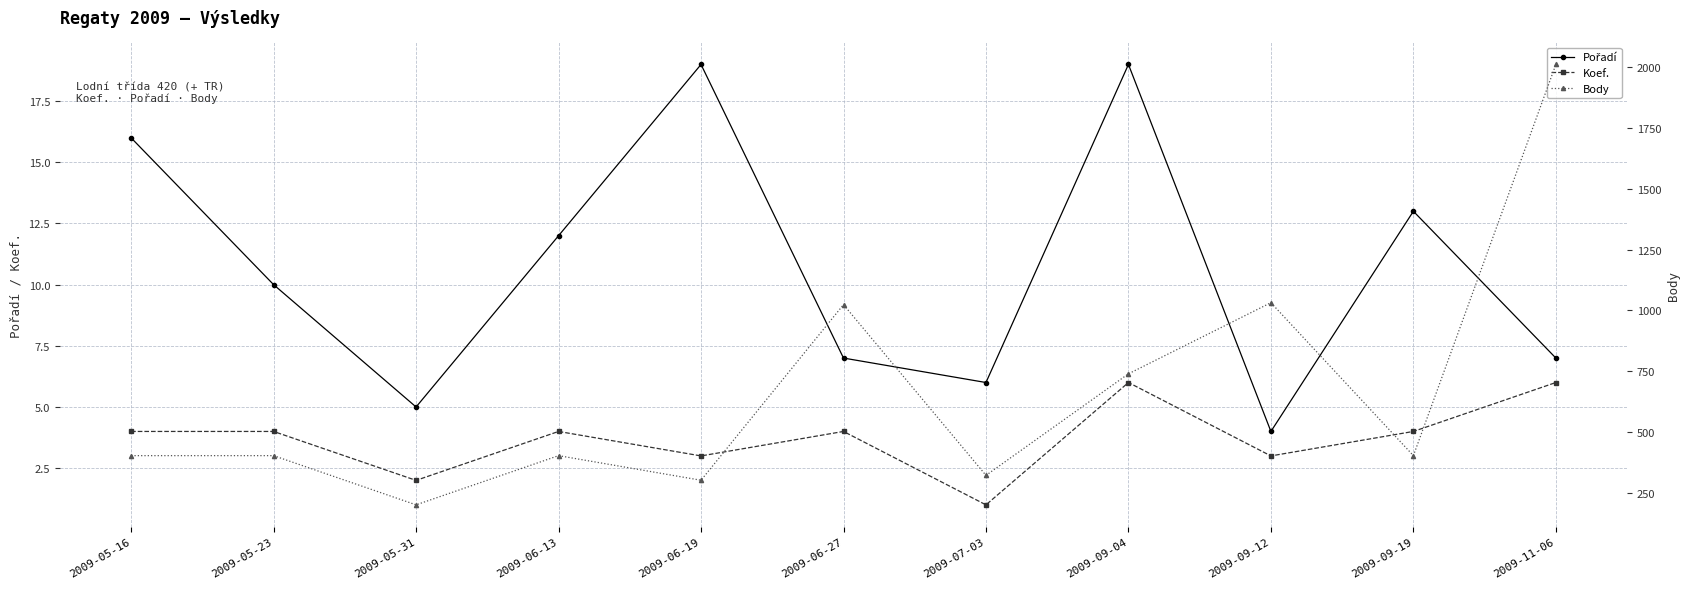

At which label is Pořadí closest to 11?

2009-05-23